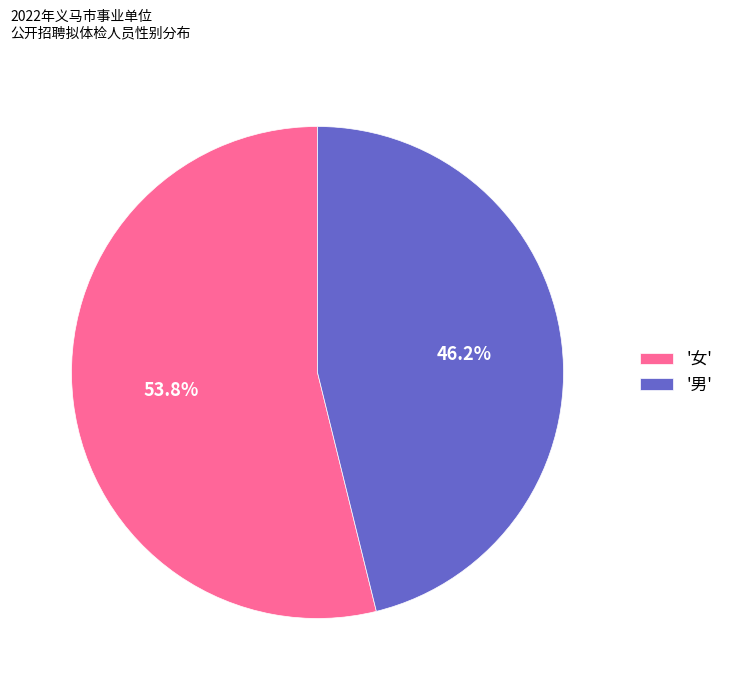

Which slice represents more than half of the pie?

'女'